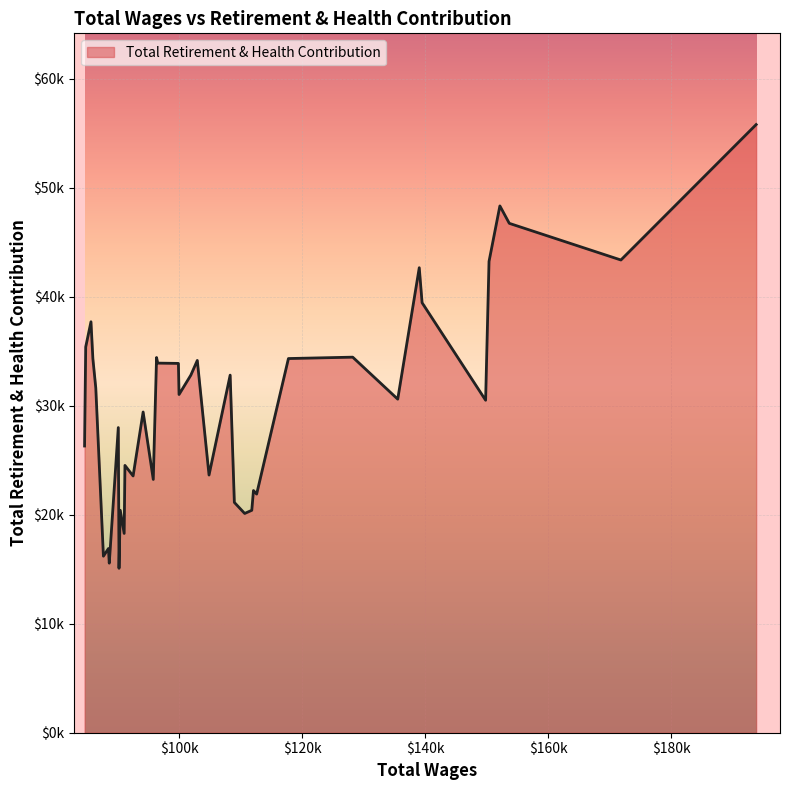

Is this an area chart (filled region under the line)?

Yes